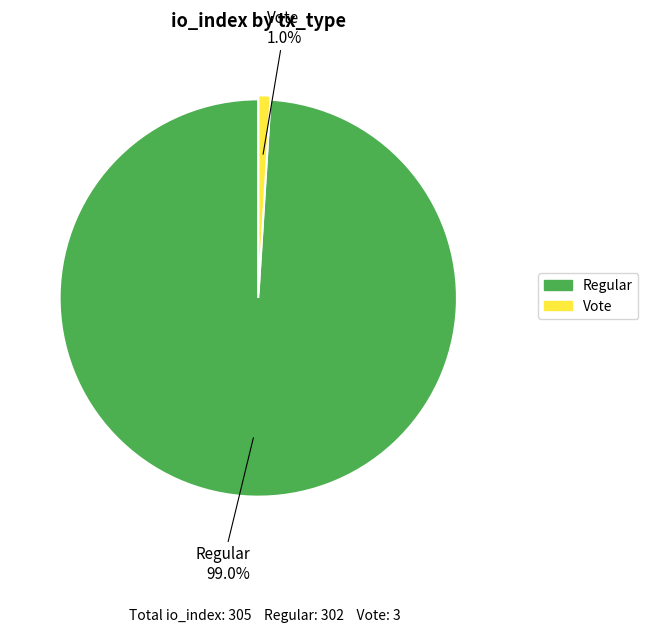

Does any single category account for the majority?

Yes